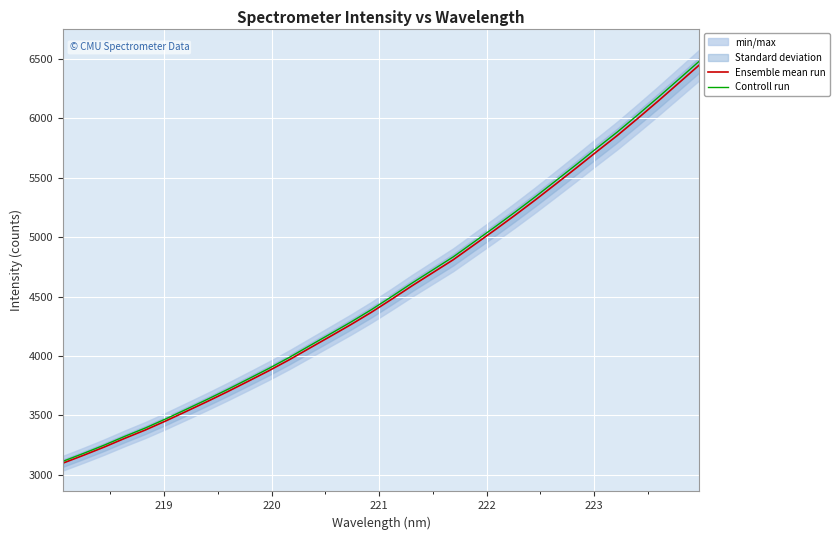

What is the highest value of the Ensemble mean run series?

6450.3